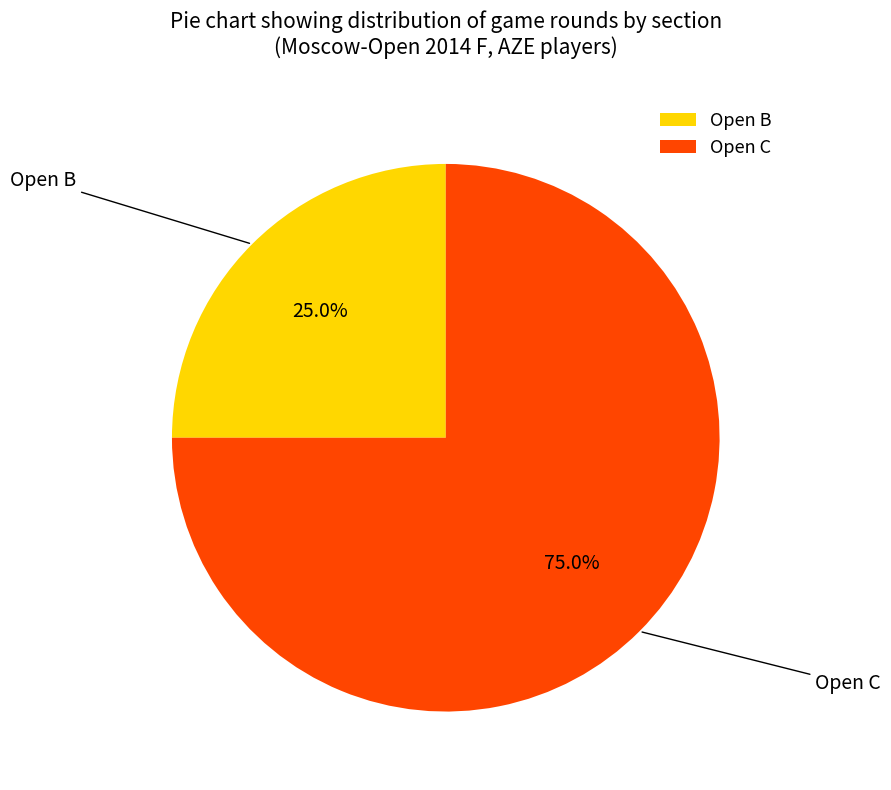

Which slice represents more than half of the pie?

Open C